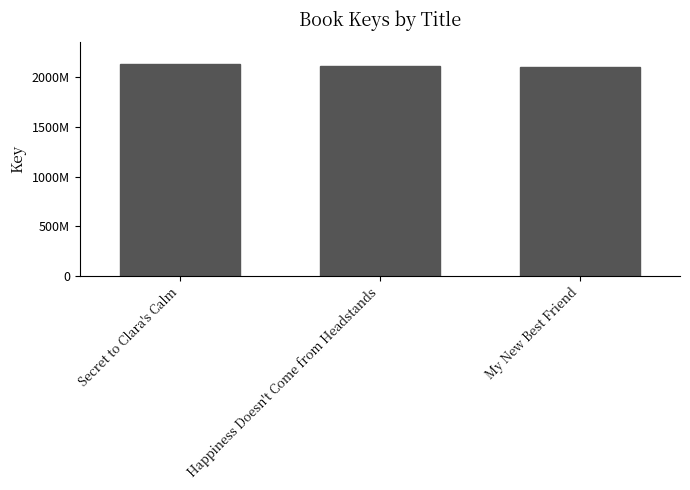

Which category has the highest value across all series?

Secret to Clara's Calm